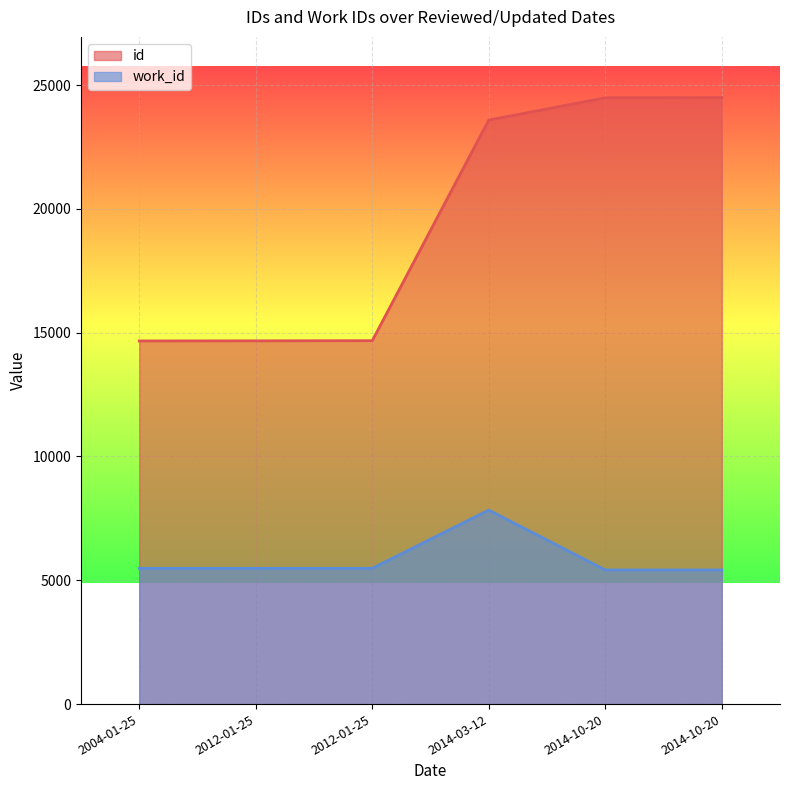

Reading left to right, transcribe all the data shown in this chart.

id: 2004-01-25=14666	2012-01-25=14670	2012-01-25=14677	2014-03-12=23587	2014-10-20=24487	2014-10-20=24496
work_id: 2004-01-25=5483	2012-01-25=5483	2012-01-25=5483	2014-03-12=7835	2014-10-20=5418	2014-10-20=5418